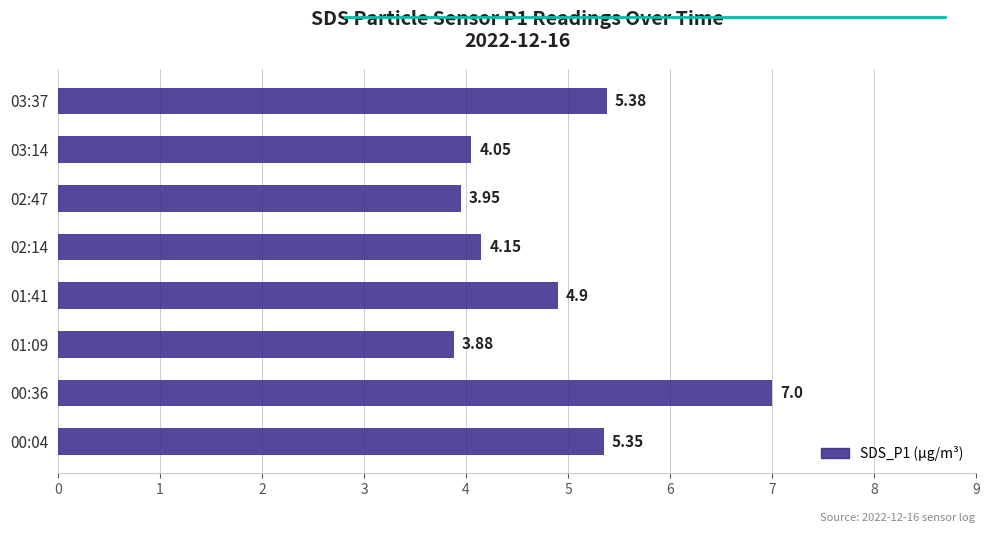

Between 00:36 and 02:14, which is larger?

00:36